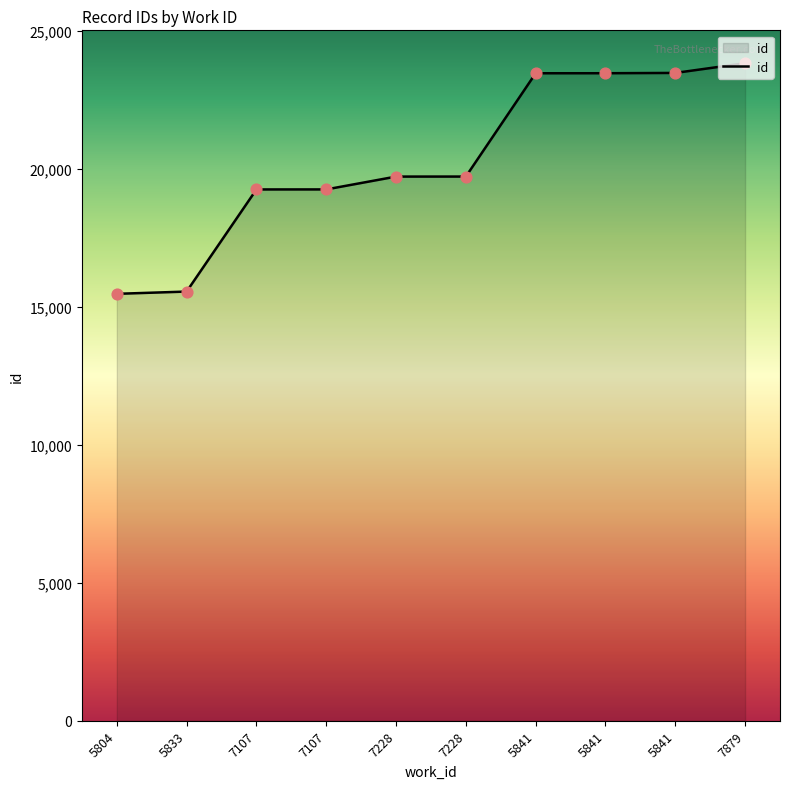

What is the change in value from 5833 to 7228?

+4168